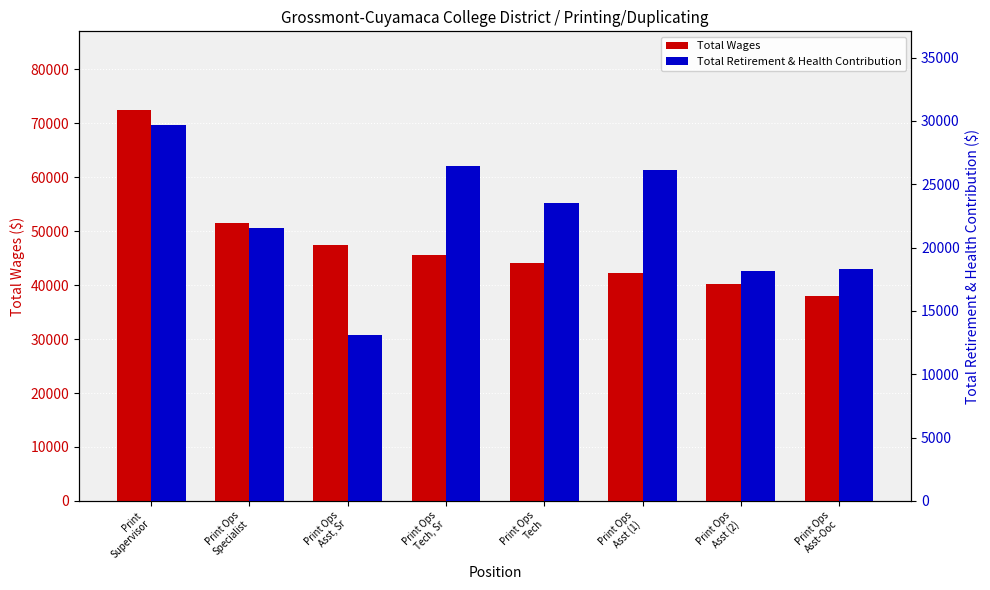

What are all the series names shown in the legend?

Total Wages, Total Retirement & Health Contribution